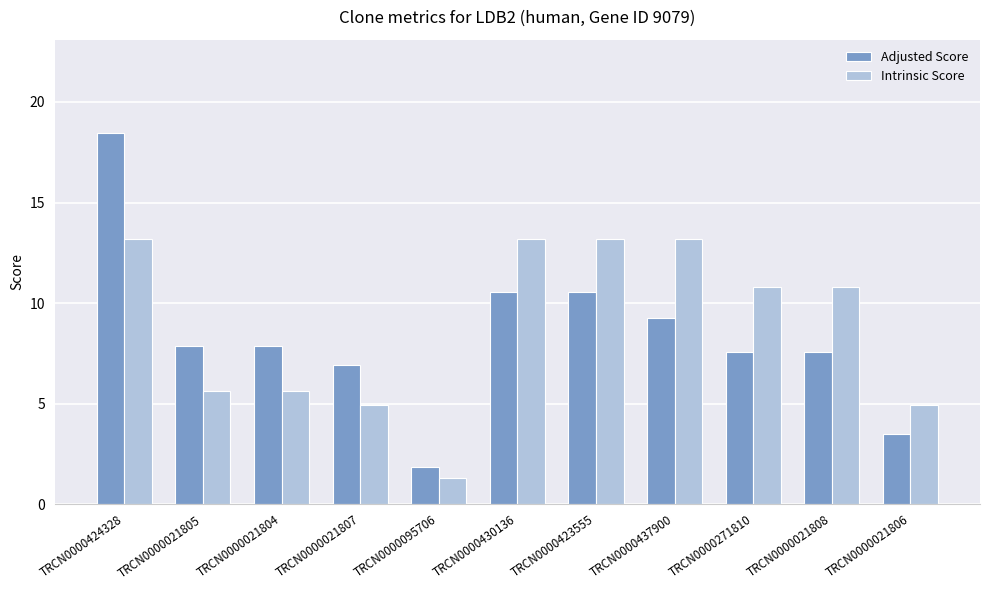

What is the total value across all series at TRCN0000021807?

11.9